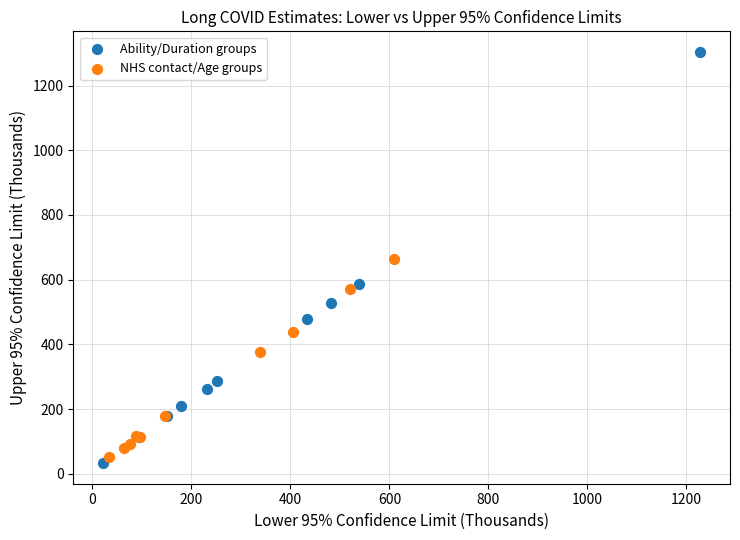

Which series reaches the maximum Y coordinate?

Ability/Duration groups